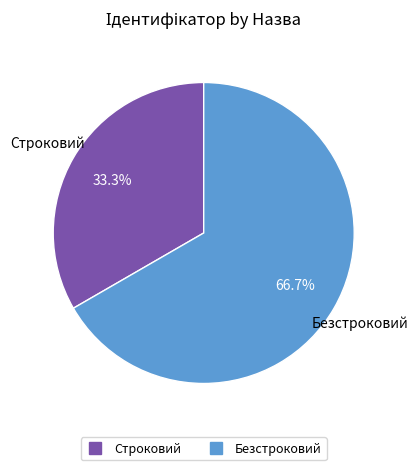

What is the total percentage of Строковий and Безстроковий?

100.0%